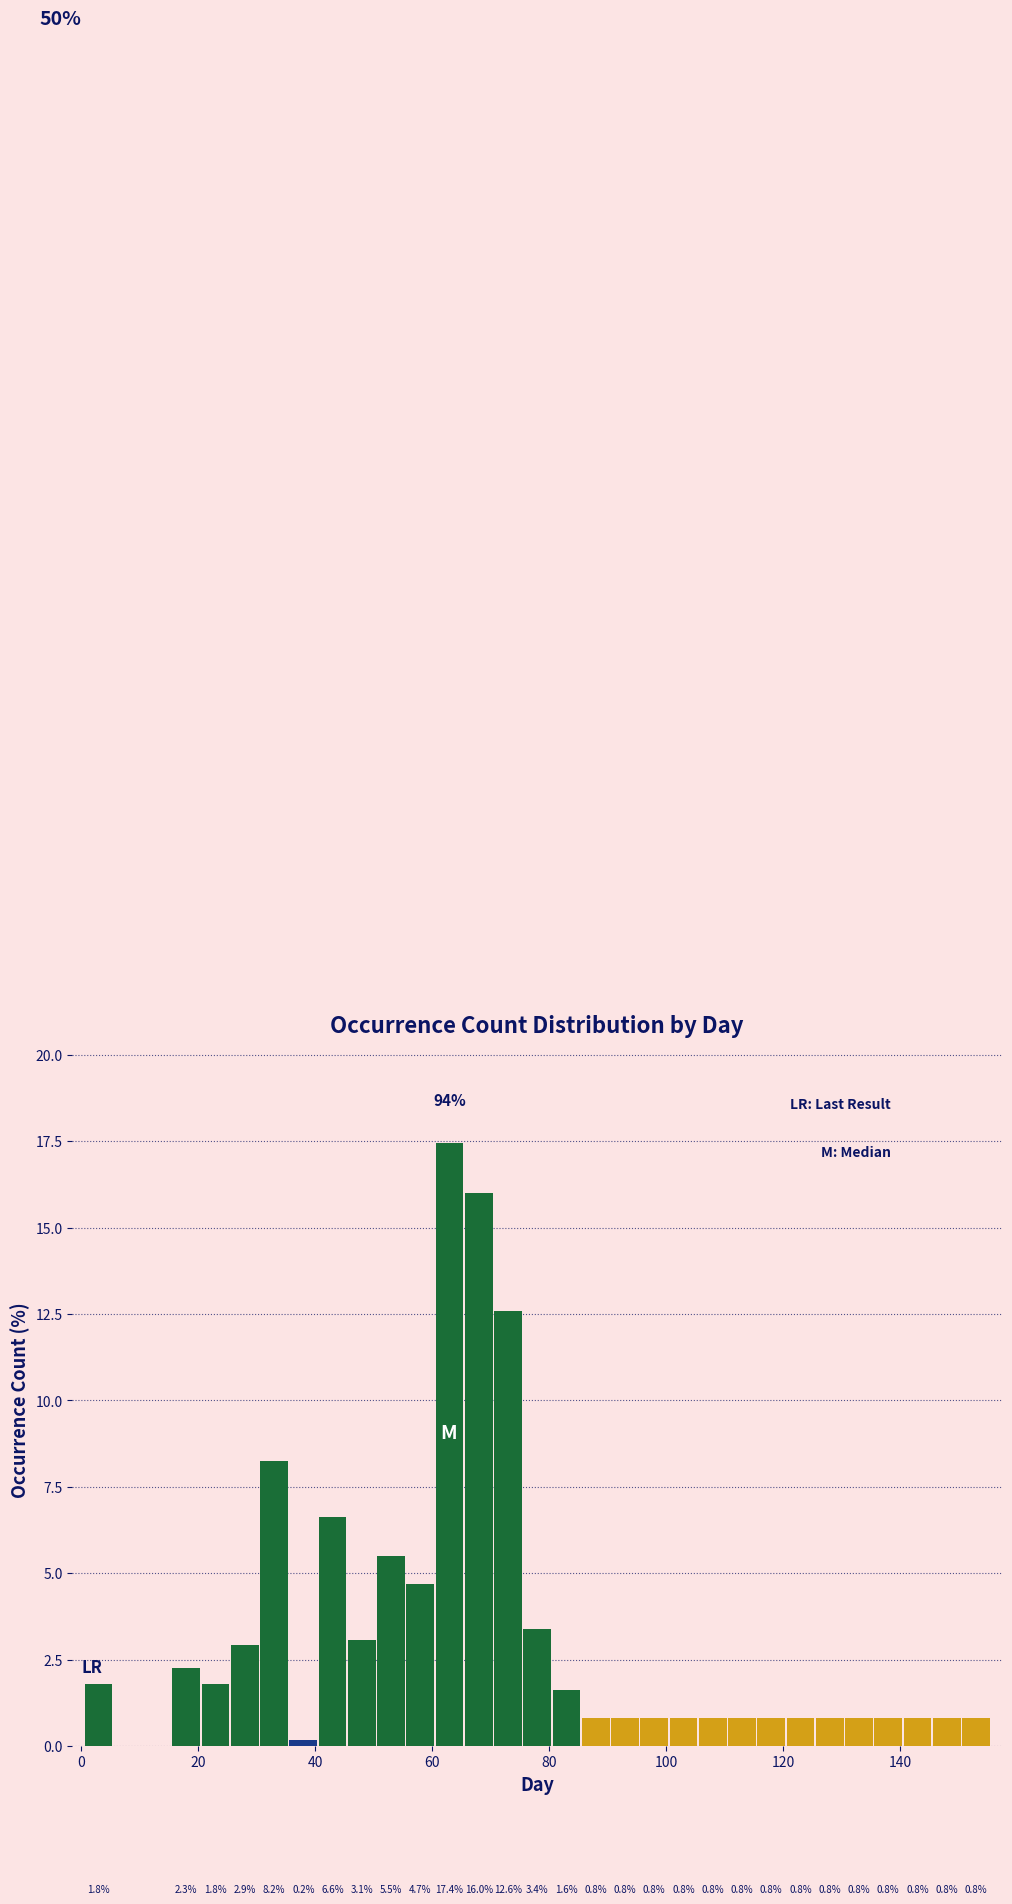

Around what value on the x-axis is the tallest bar? Give the approximate position of its centre, as read against the axis.

64